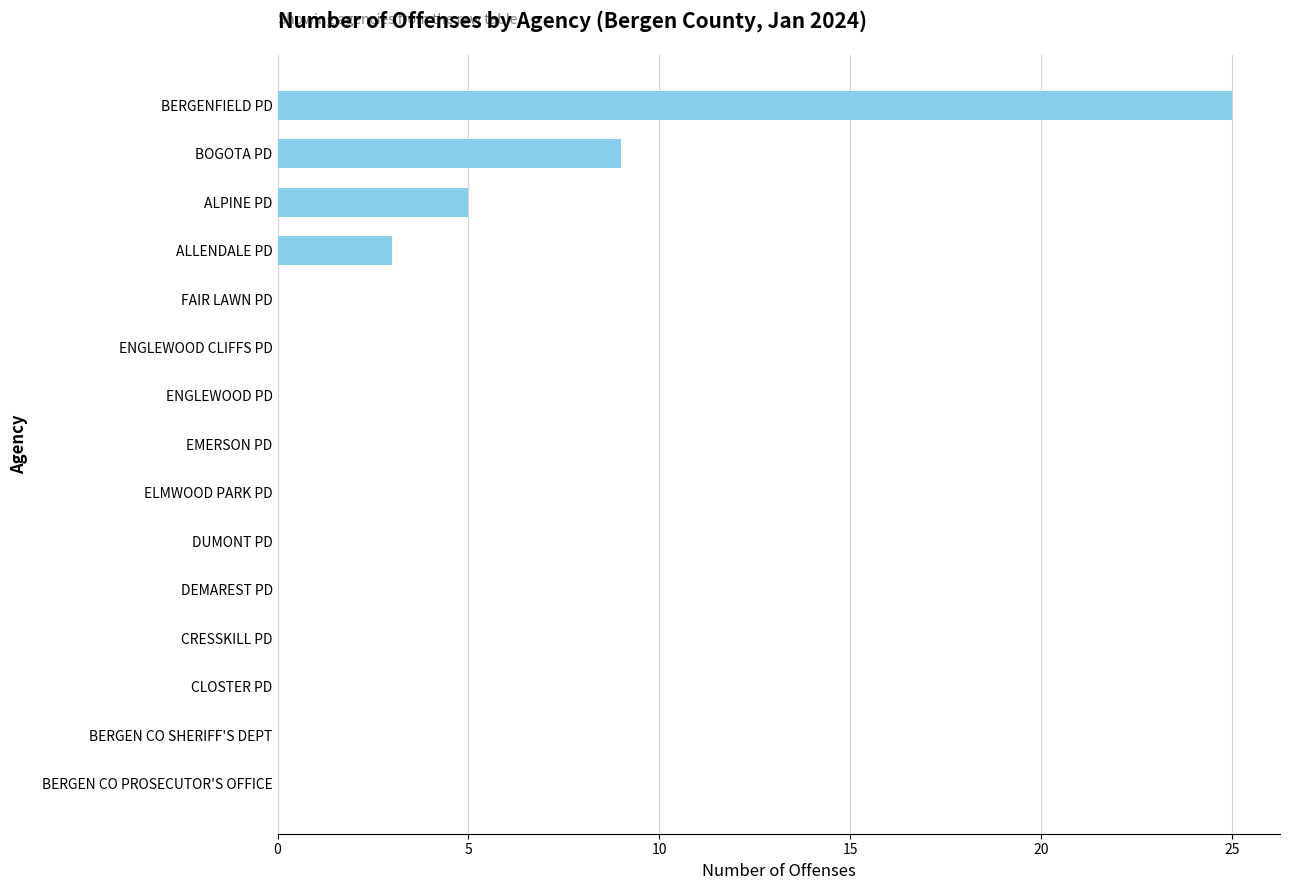

Reading bottom to top, transcribe all the data shown in this chart.

BERGEN CO PROSECUTOR'S OFFICE=0	BERGEN CO SHERIFF'S DEPT=0	CLOSTER PD=0	CRESSKILL PD=0	DEMAREST PD=0	DUMONT PD=0	ELMWOOD PARK PD=0	EMERSON PD=0	ENGLEWOOD PD=0	ENGLEWOOD CLIFFS PD=0	FAIR LAWN PD=0	ALLENDALE PD=3	ALPINE PD=5	BOGOTA PD=9	BERGENFIELD PD=25